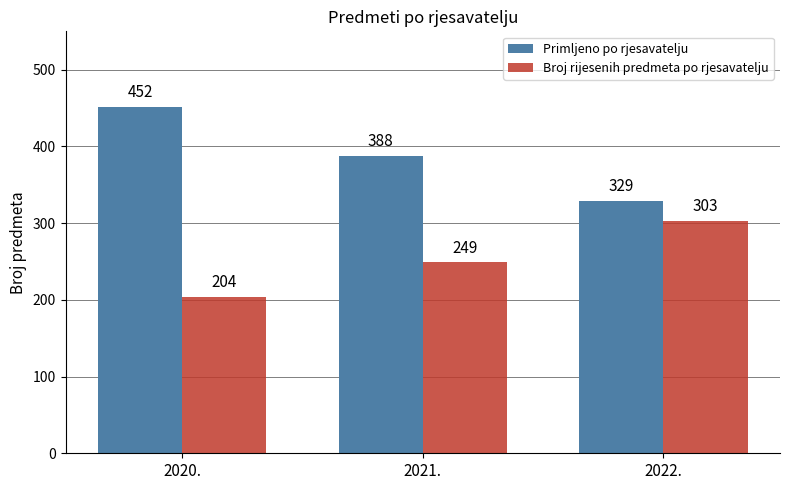

List the series in order of their peak value, highest first.

Primljeno po rjesavatelju, Broj rijesenih predmeta po rjesavatelju